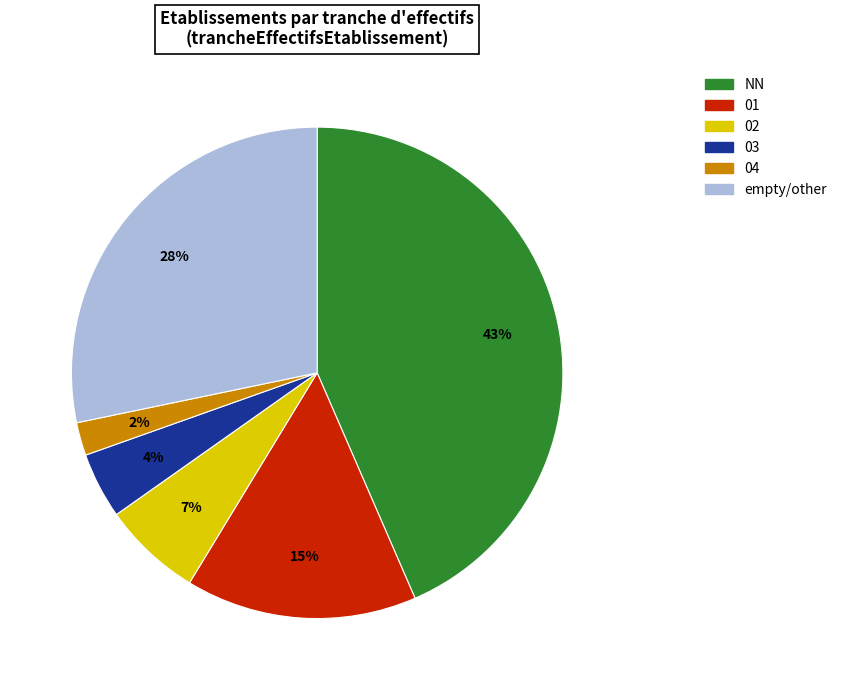

Is the sum of empty/other and 02 greater than half?

No